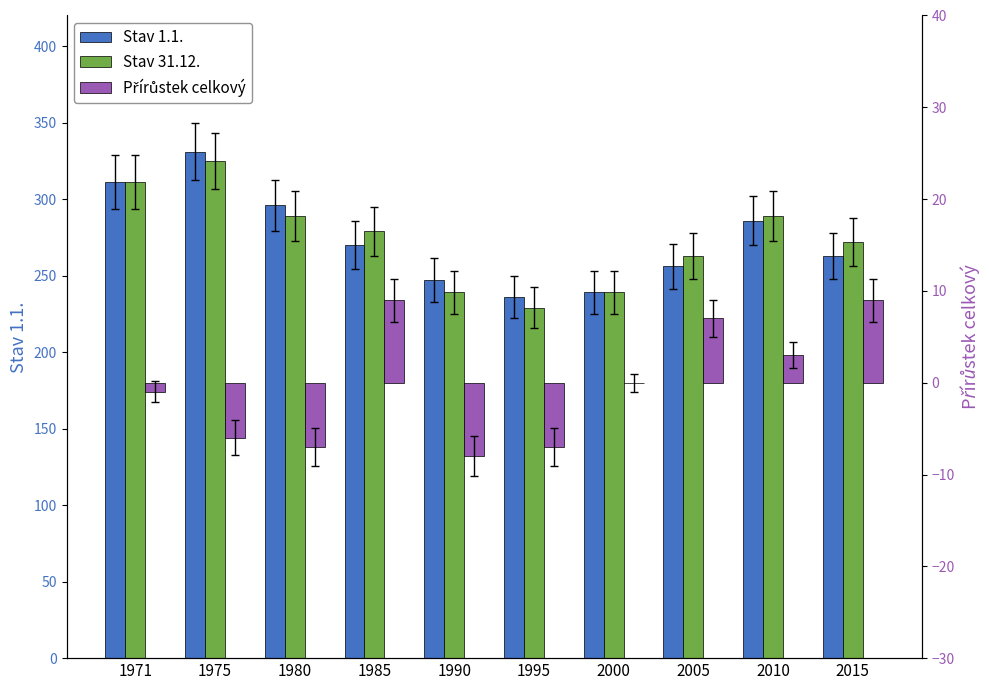

What is the value of the Stav 31.12. bar at the 4th from the left?

279